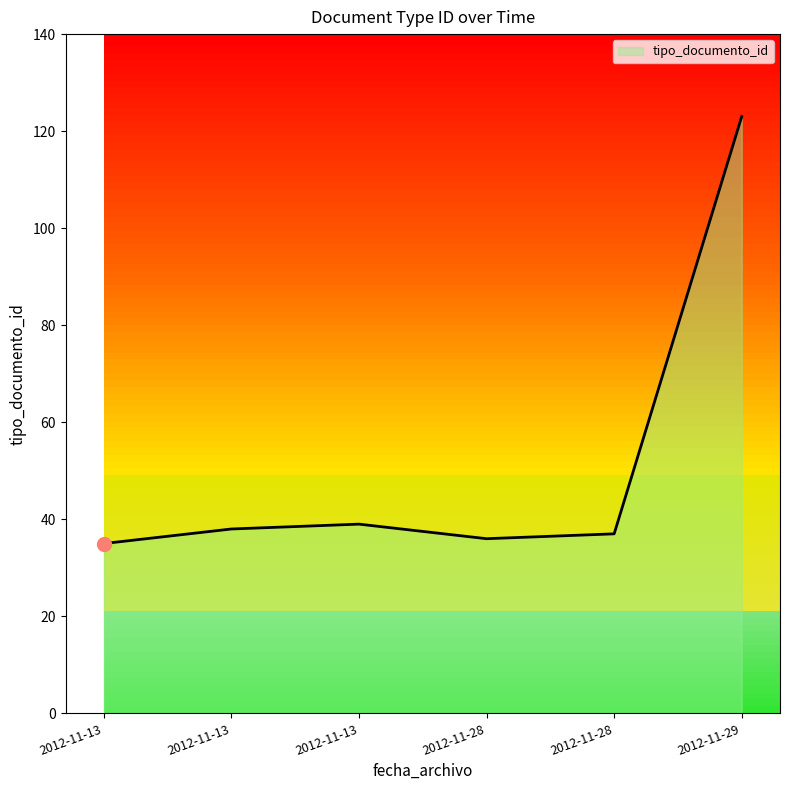

Is this an area chart (filled region under the line)?

Yes